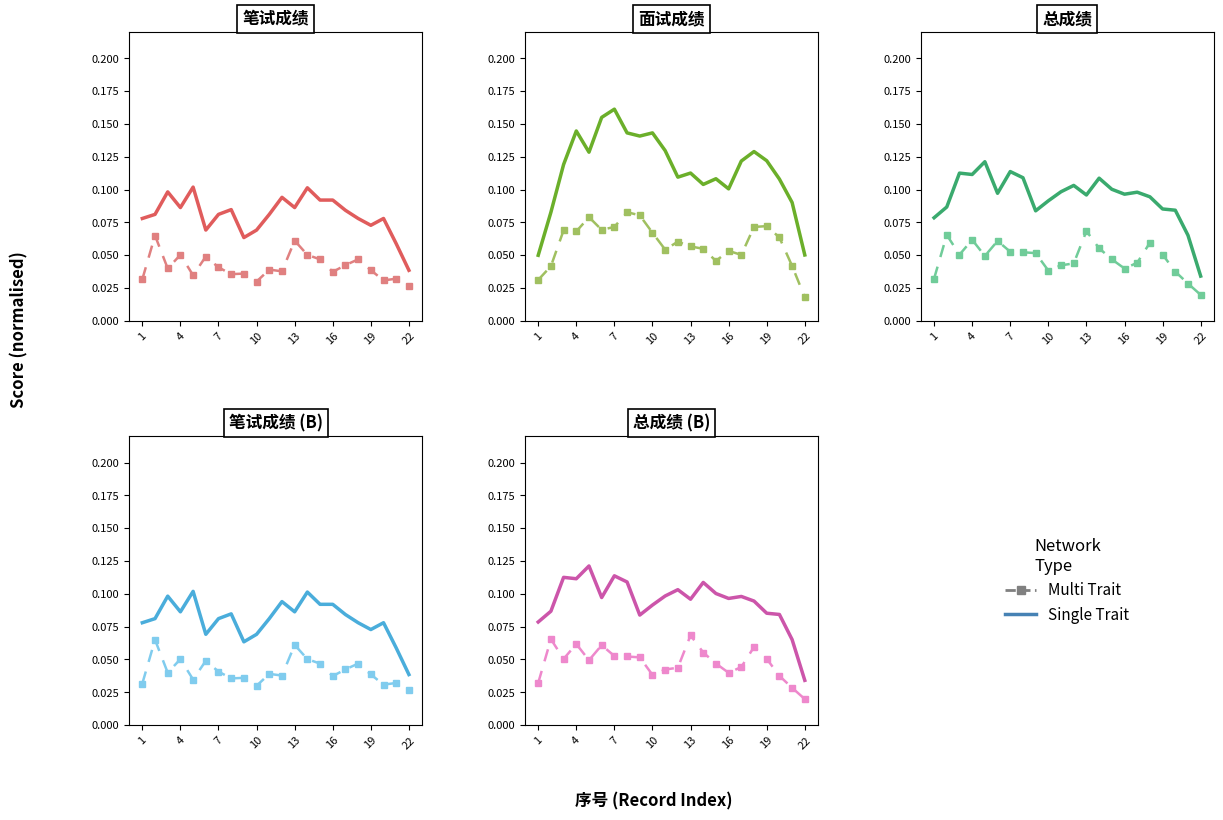

Rank the series by their maximum value, from highest to lowest.

Single Trait, Multi Trait